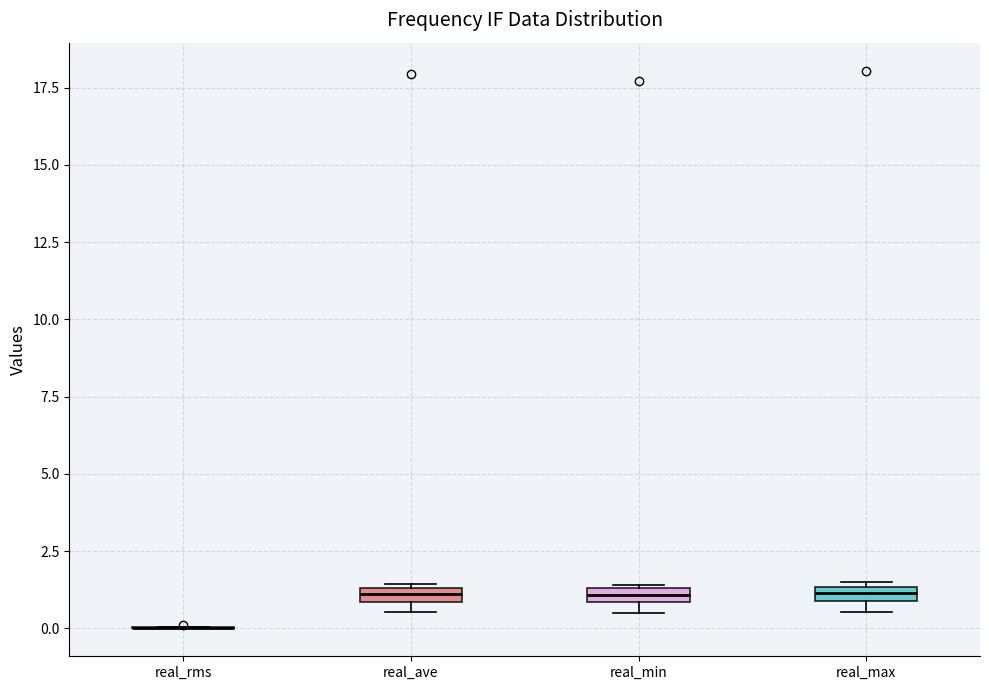

Where is the upper edge of the box for real_min on the y-axis? The values are not printed on the chart, so give them approximately, as read against the axis.

1.5